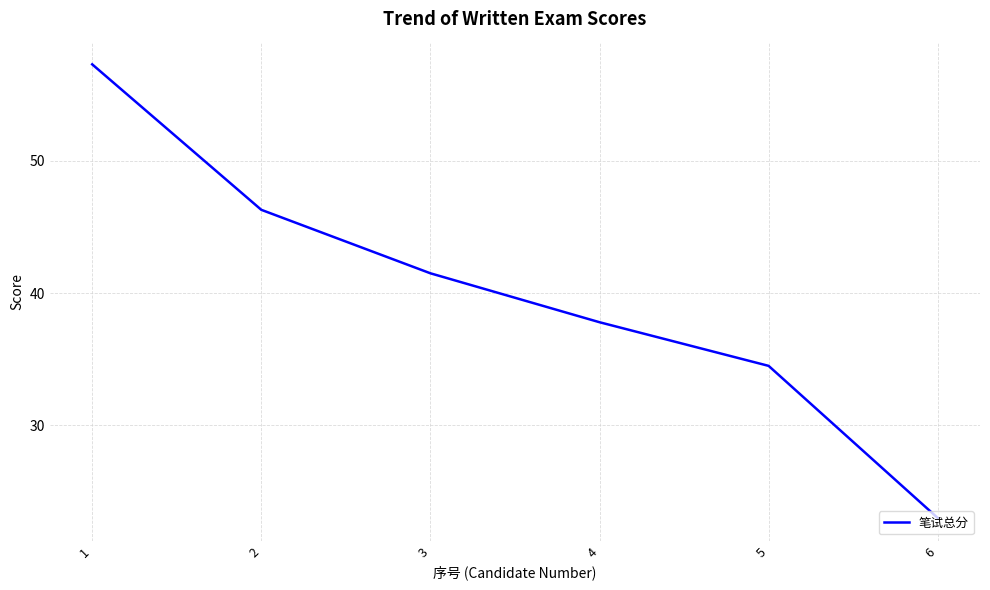

What is the sum of the values at 6 and 5?

57.5